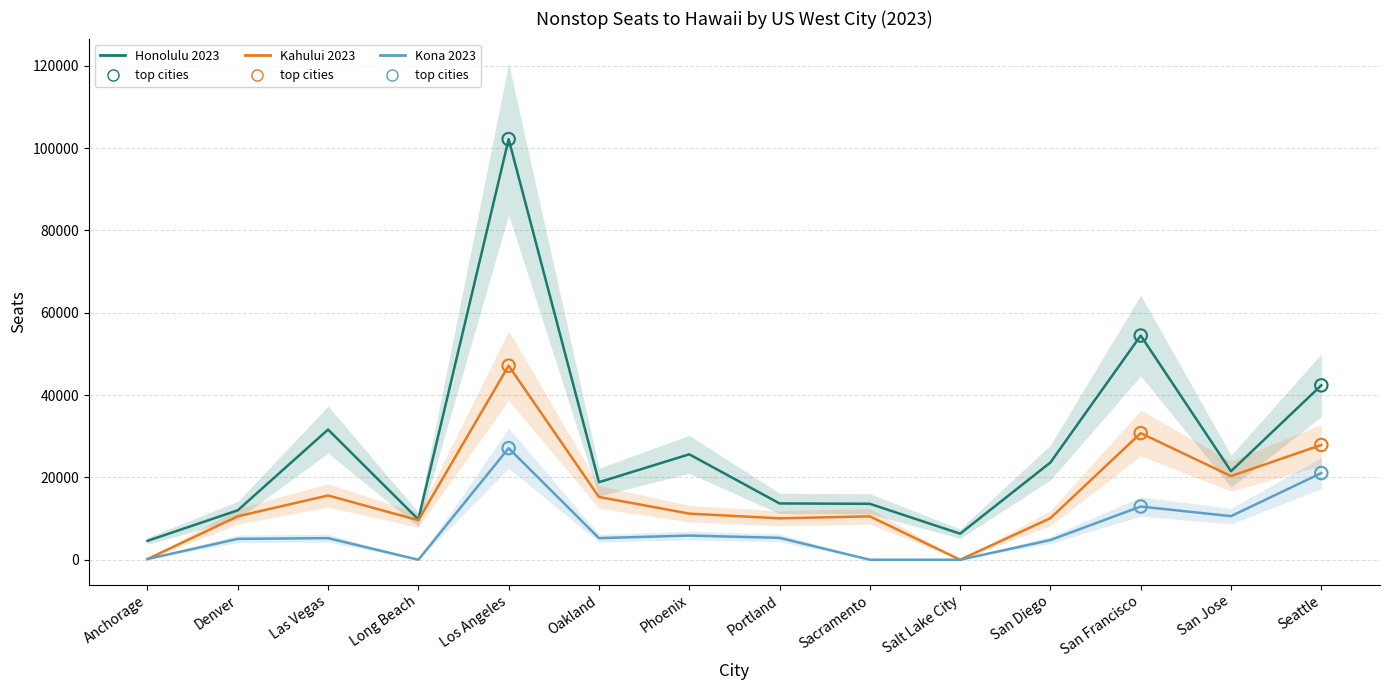

What is the total value across all series at Anchorage?

4927